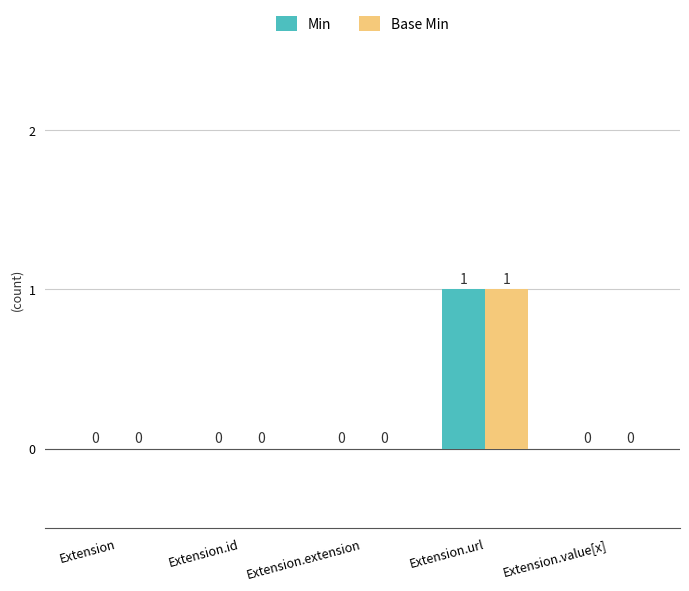

Are the bars horizontal?

No